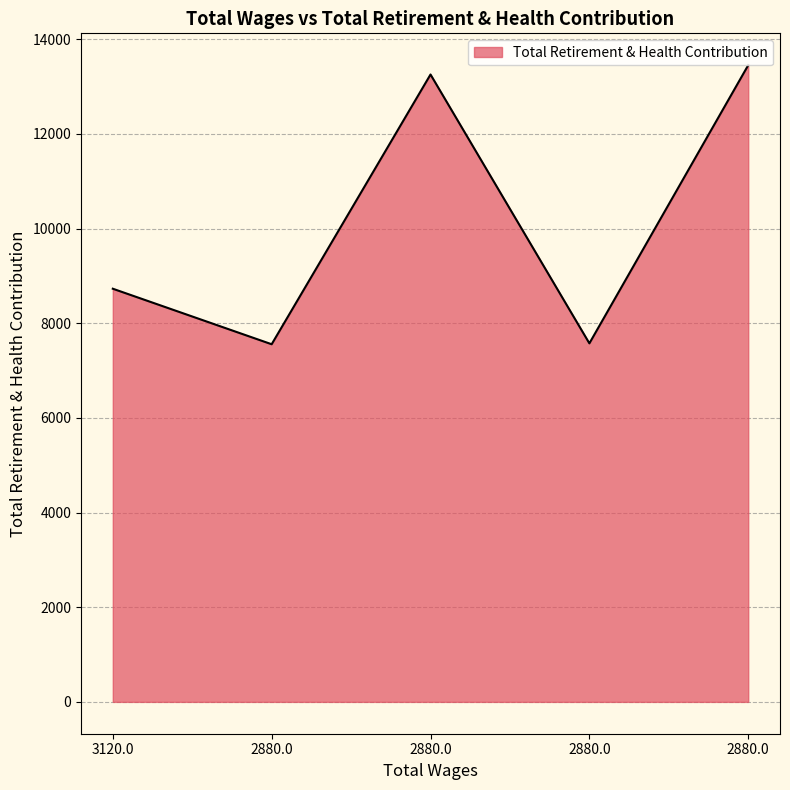

What is the sum of the values at 2880.0 and 2880.0?

21008